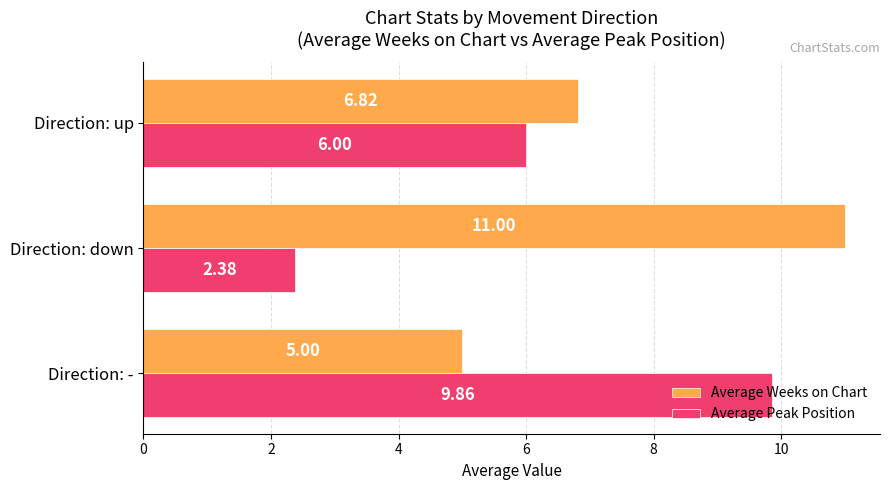

What is the difference between the highest and lowest values at Direction: down?

8.6